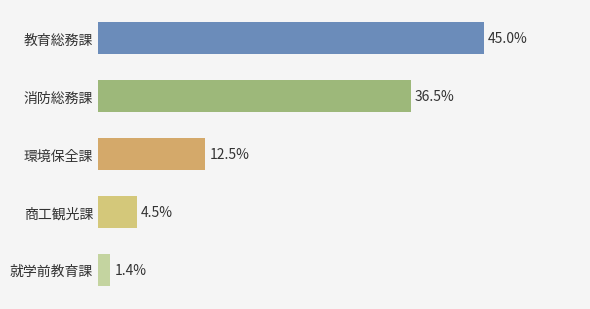

Between 商工観光課 and 教育総務課, which is larger?

教育総務課